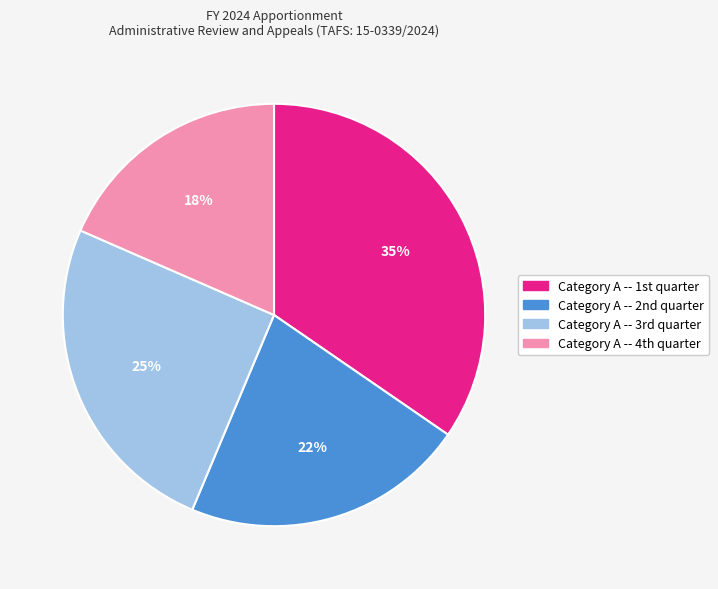

How many slices are in this pie chart?

4